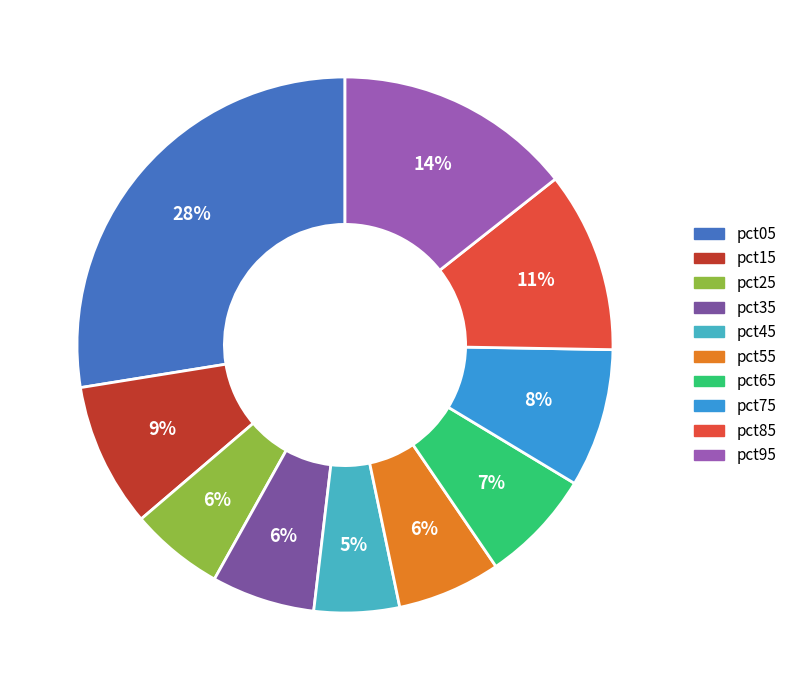

What is the smallest slice in the pie chart?

pct45